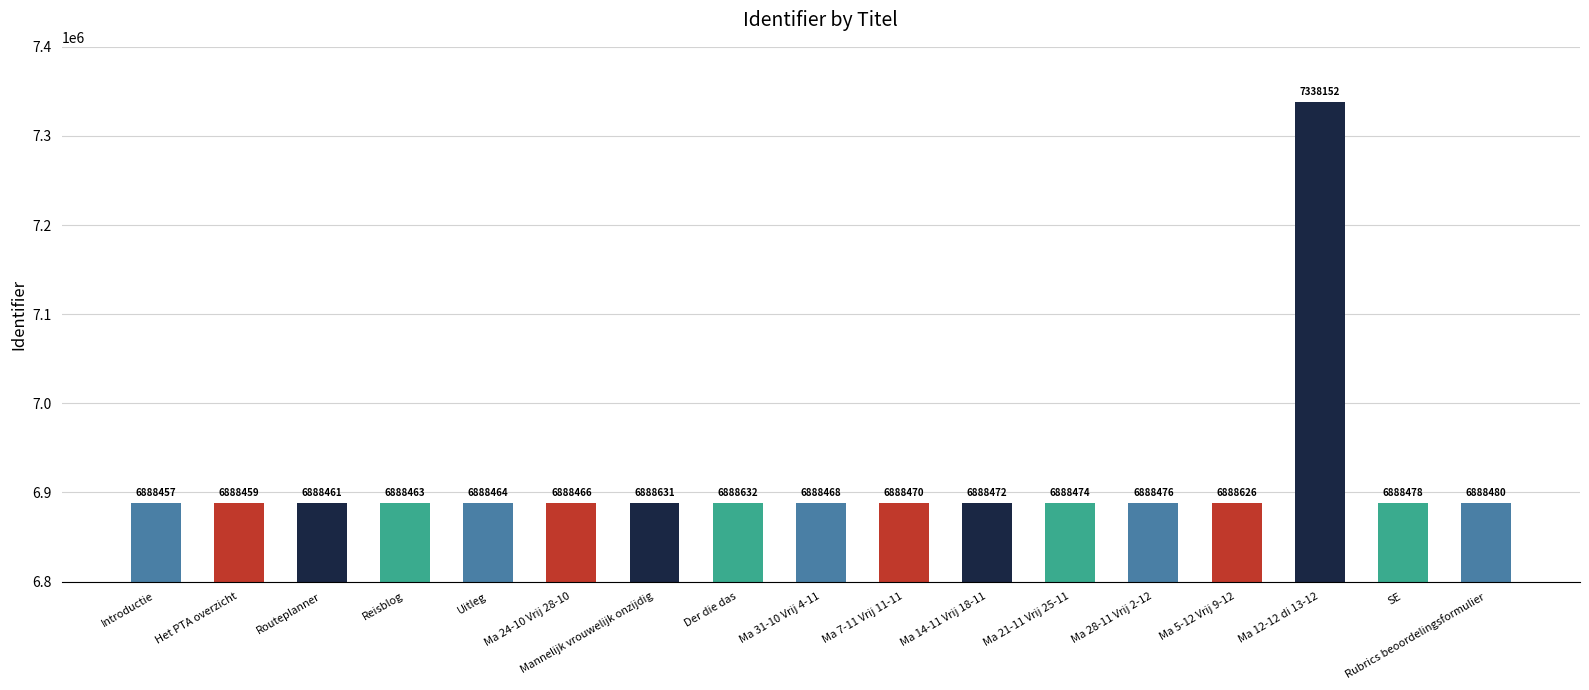

List the labels in order of value, smallest first.

Introductie, Het PTA overzicht, Routeplanner, Reisblog, Uitleg, Ma 24-10 Vrij 28-10, Ma 31-10 Vrij 4-11, Ma 7-11 Vrij 11-11, Ma 14-11 Vrij 18-11, Ma 21-11 Vrij 25-11, Ma 28-11 Vrij 2-12, SE, Rubrics beoordelingsformulier, Ma 5-12 Vrij 9-12, Mannelijk vrouwelijk onzijdig, Der die das, Ma 12-12 di 13-12